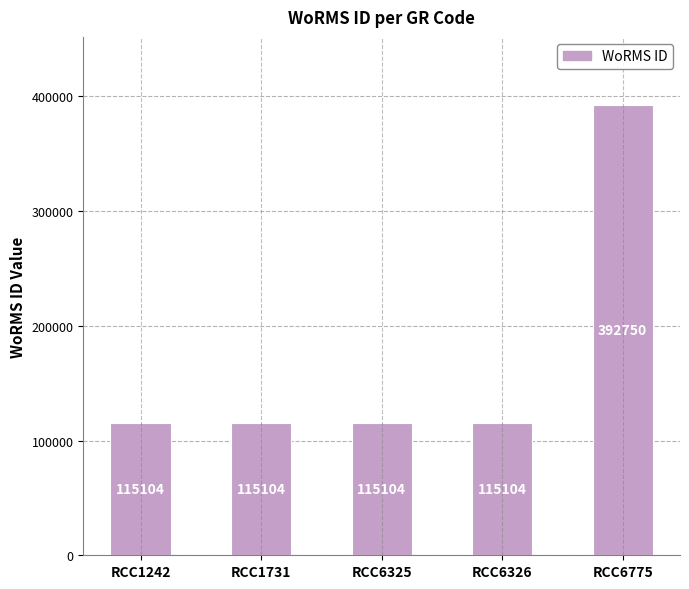

What is the difference between the maximum and minimum values?

277646